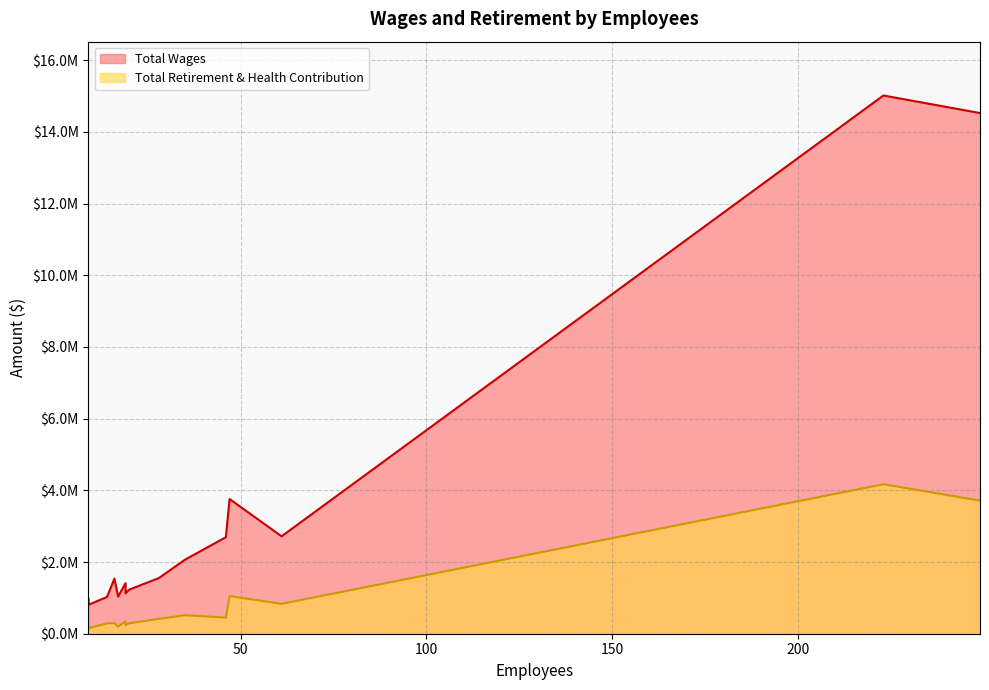

How many lines are shown in the chart?

2